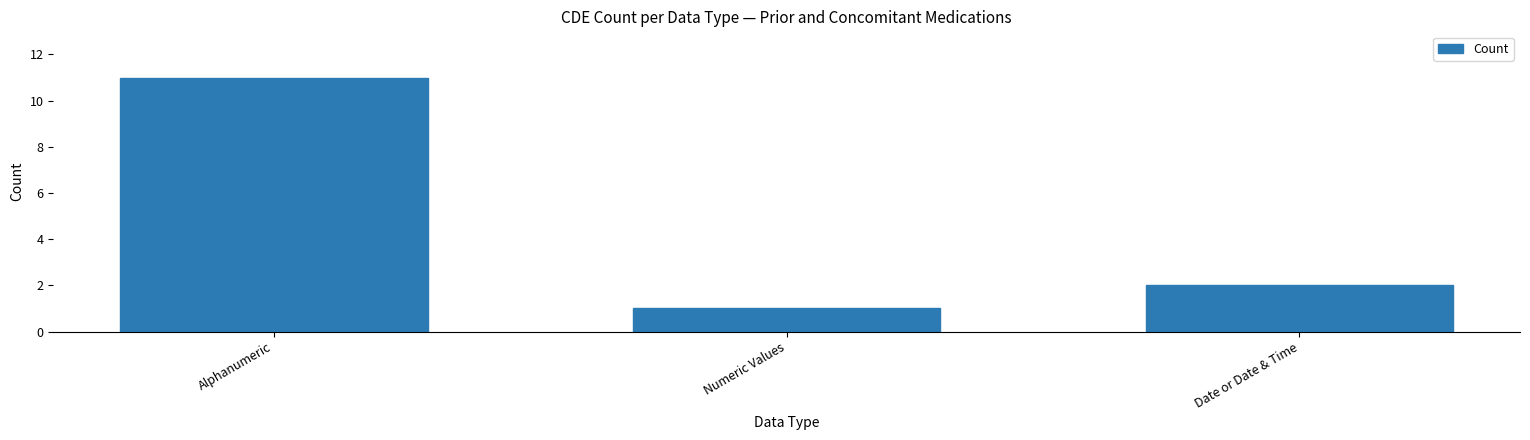

What is the value of the 1st bar from the left?

11